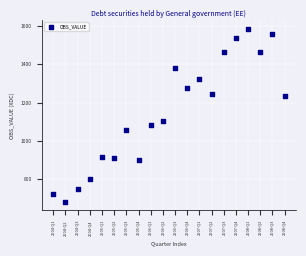

What Y value in the scatter plot is closest to 1134?

1101.0